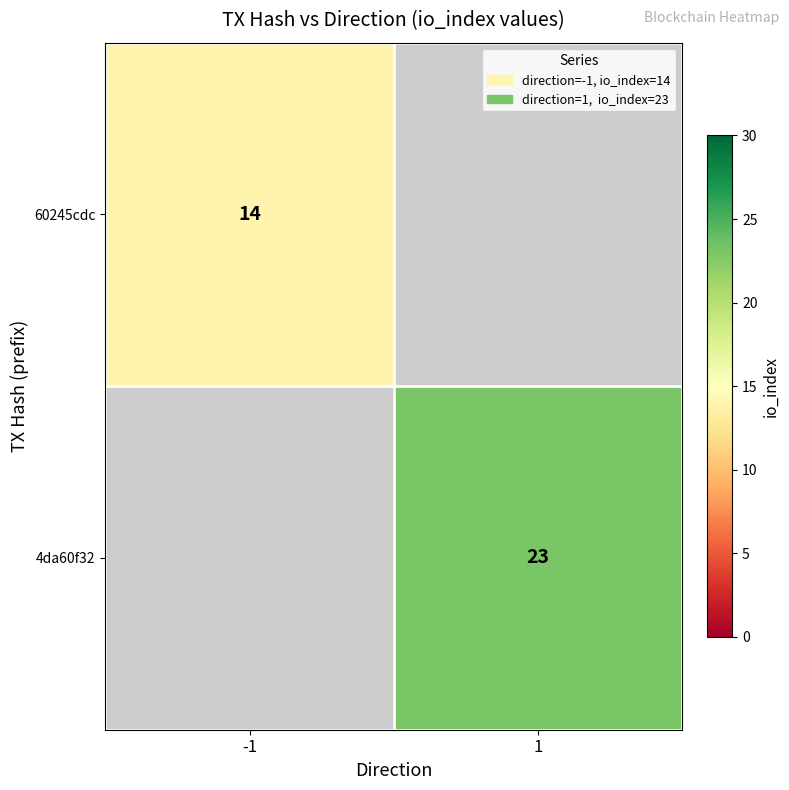

What is the maximum value shown in the chart?

23.0